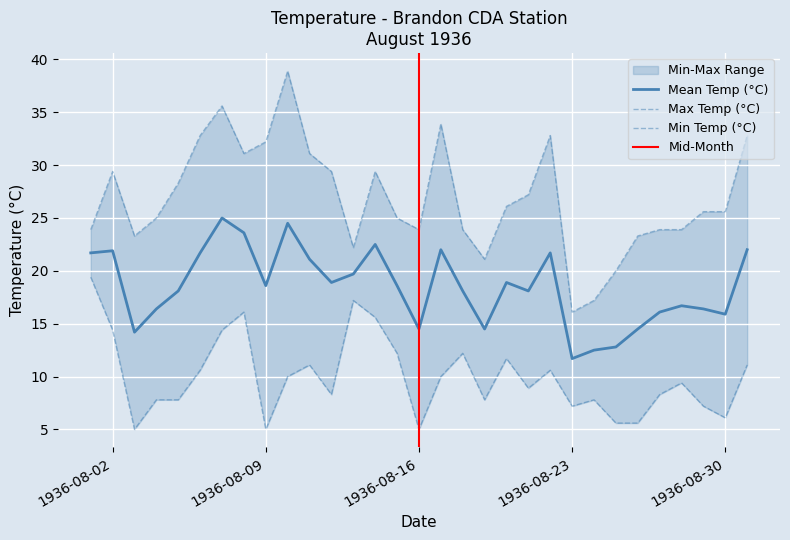

What is the minimum value shown in the chart?

5.0